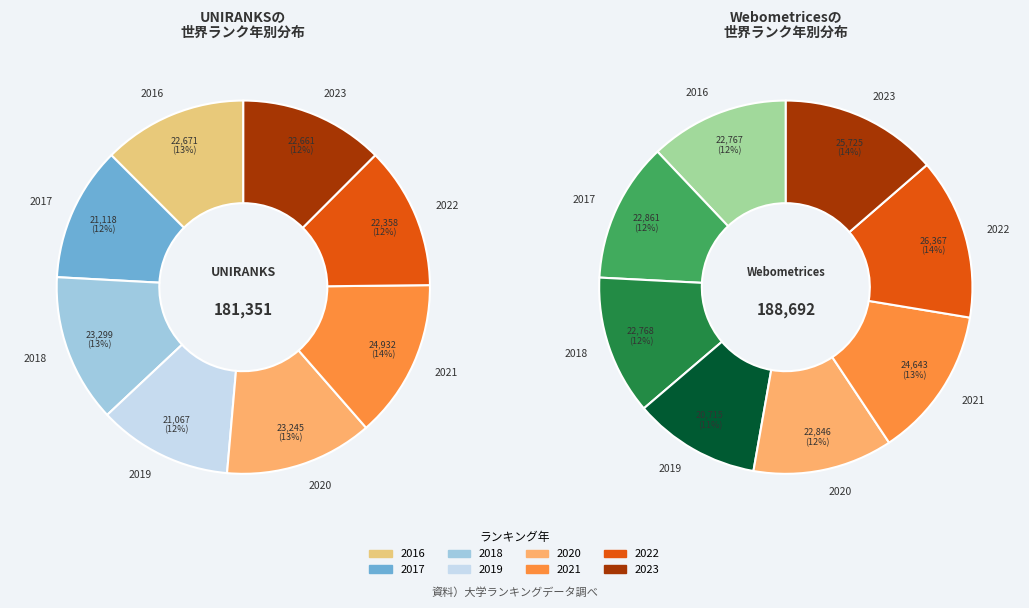

Between 2016 and 2018, which is larger?

2018